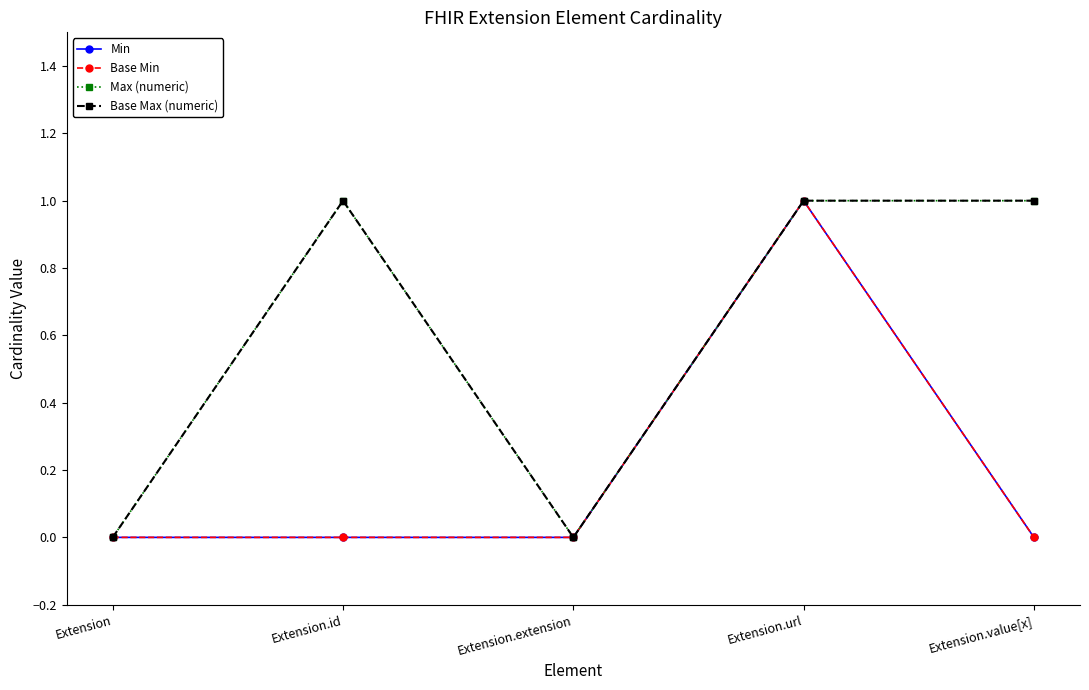

Is this an area chart (filled region under the line)?

No